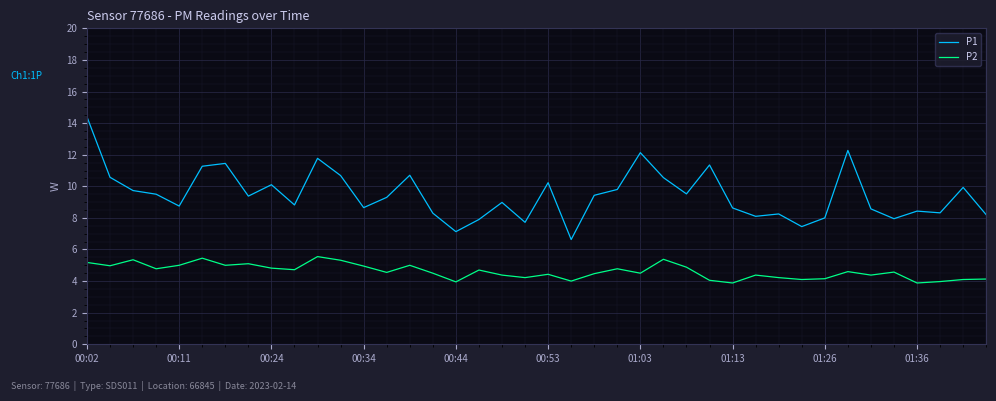

True or false: P1 and P2 intersect in this chart.

False